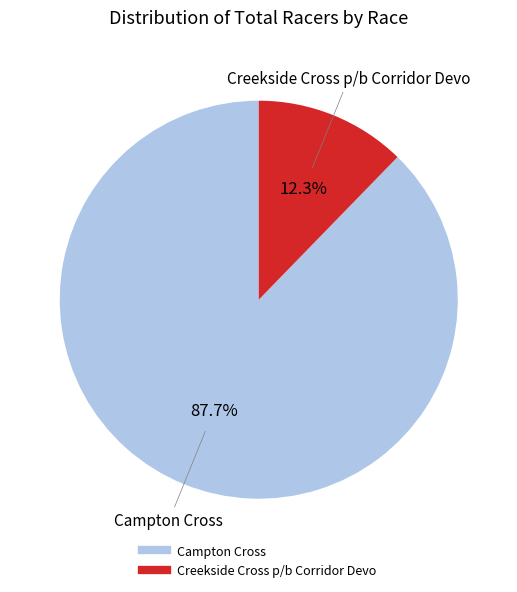

To the nearest percent, what is the difference between the largest and smallest slice percentages?

75%